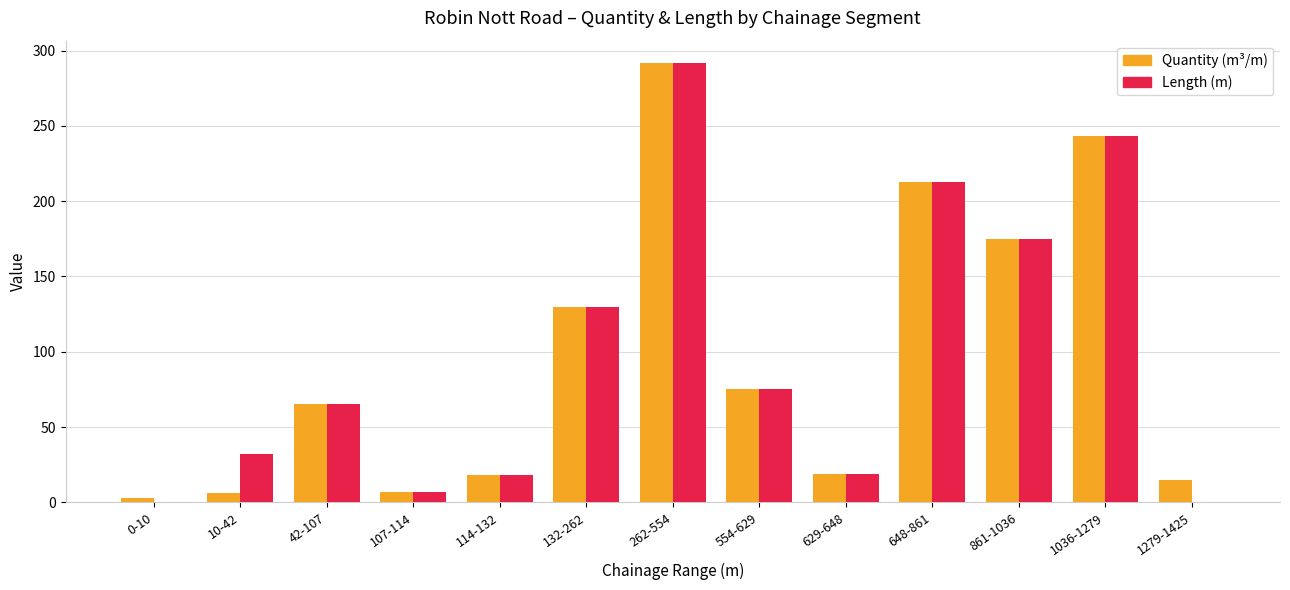

What is the total value across all series at 554-629?

150.0